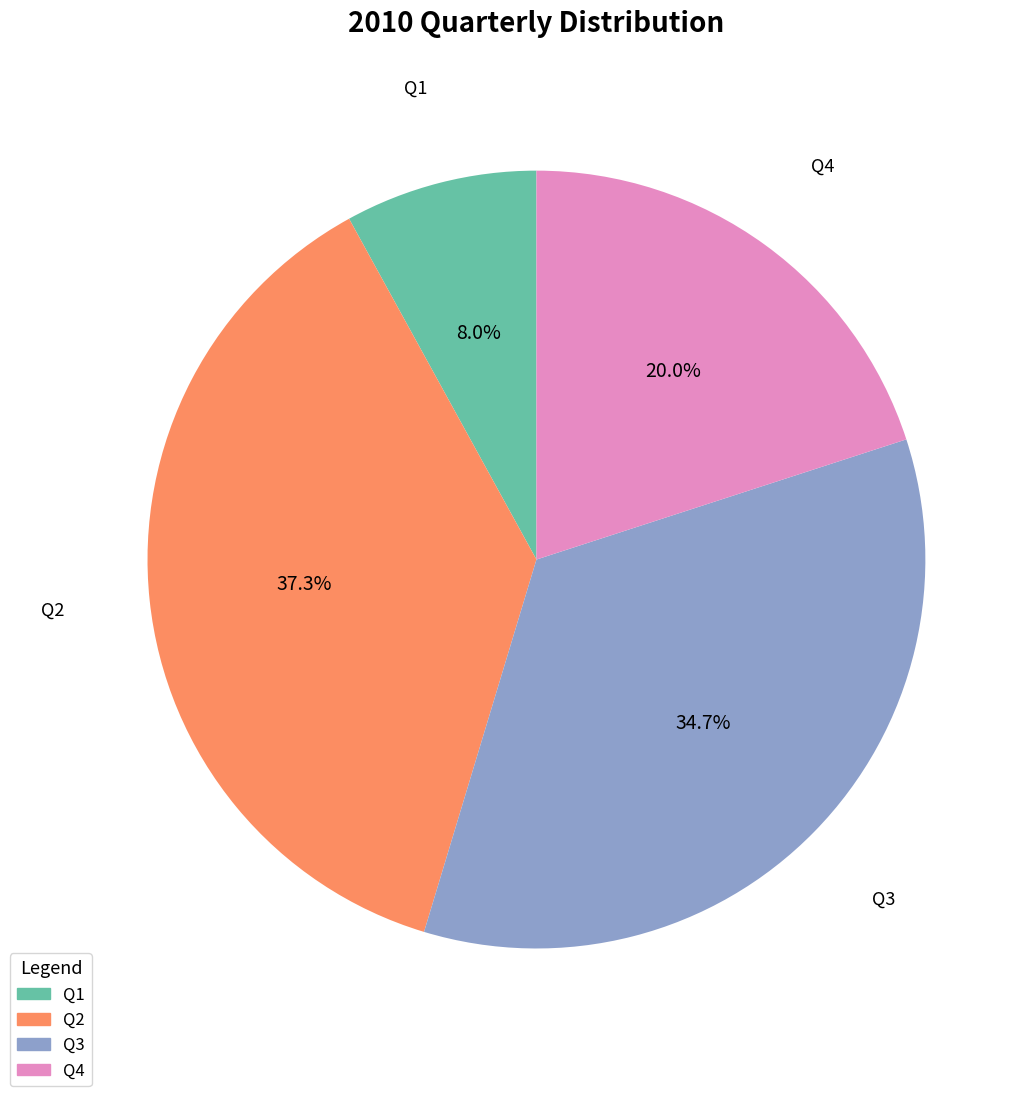

Which category has the smallest portion of the pie?

Q1